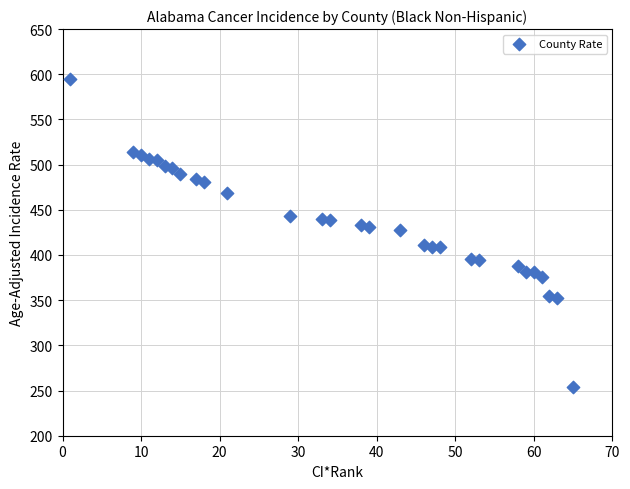

What is the range of X values (max minus min)?

64.0